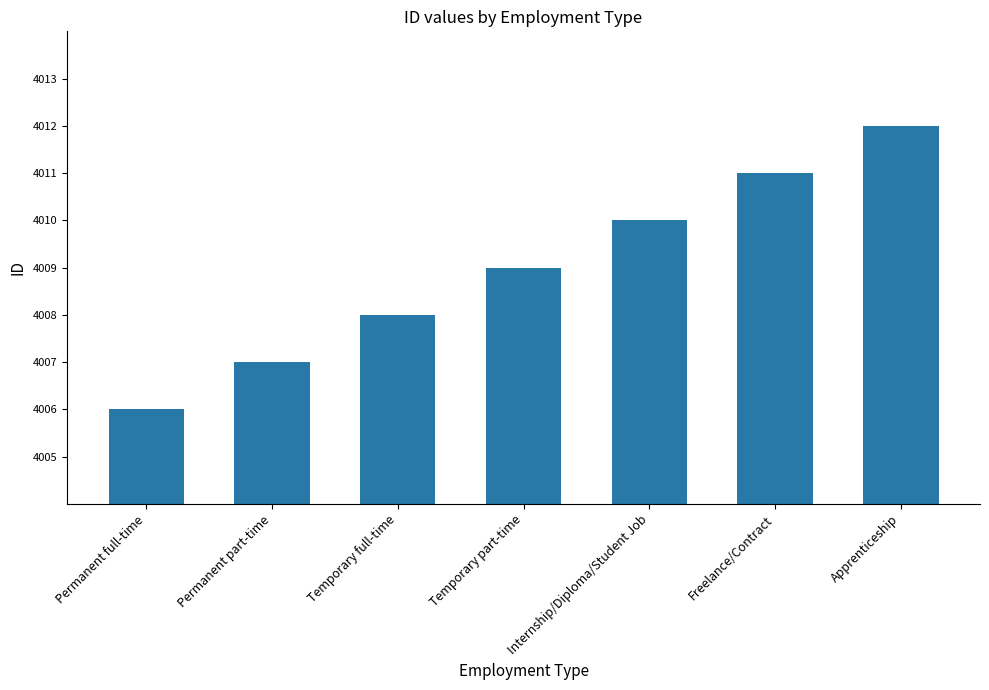

What is the change in value from Permanent part-time to Freelance/Contract?

+4